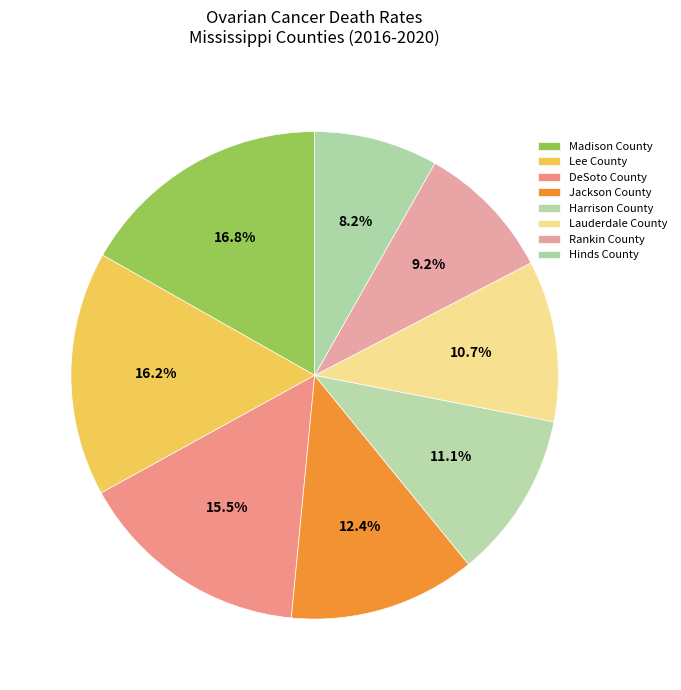

What percentage is NOT represented by Lauderdale County?

89.3%